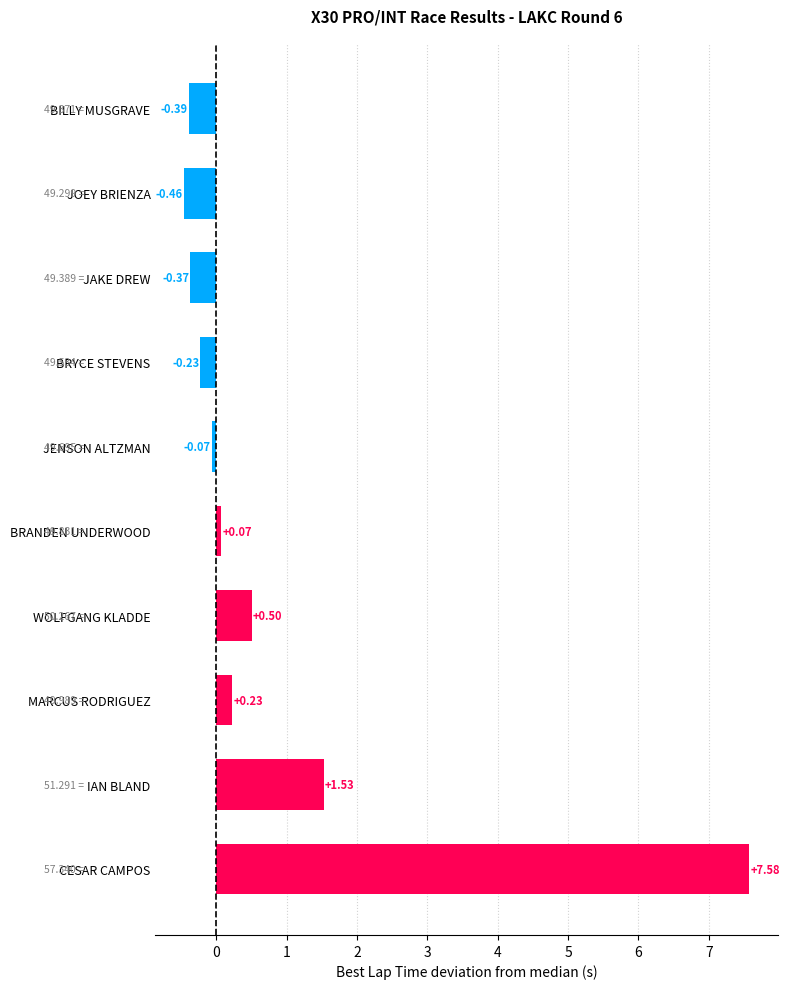

What is the difference between the maximum and minimum values?

8.0